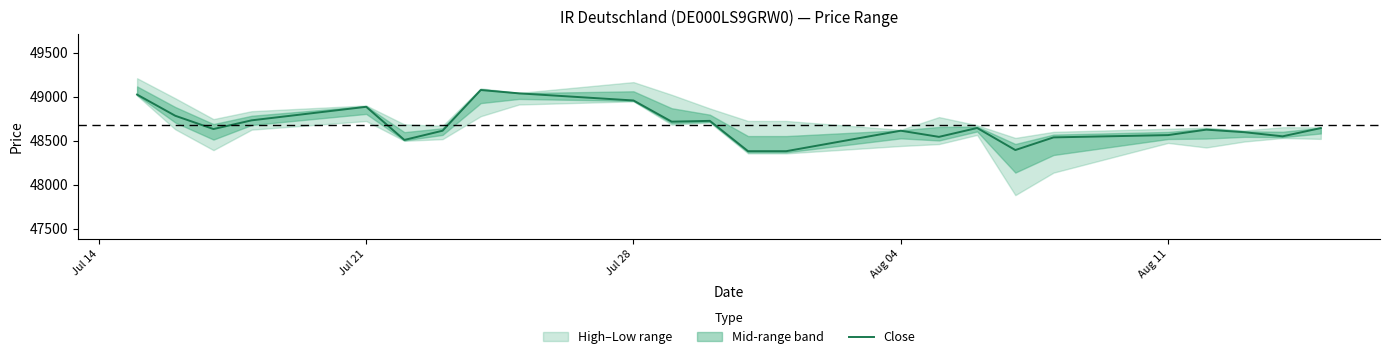

What is the maximum value for Close?

49078